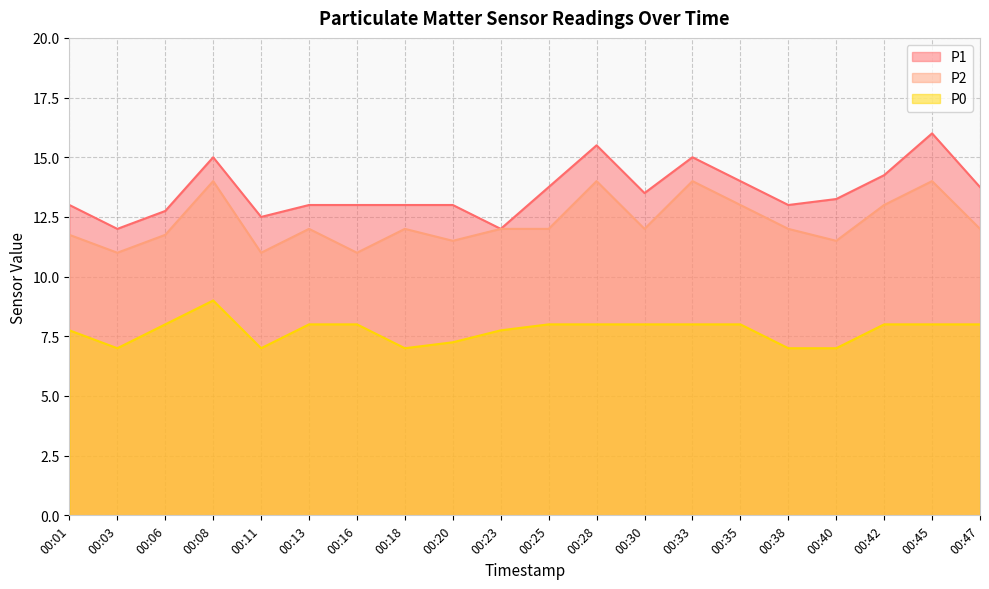

Which series has the largest range (max minus min)?

P1